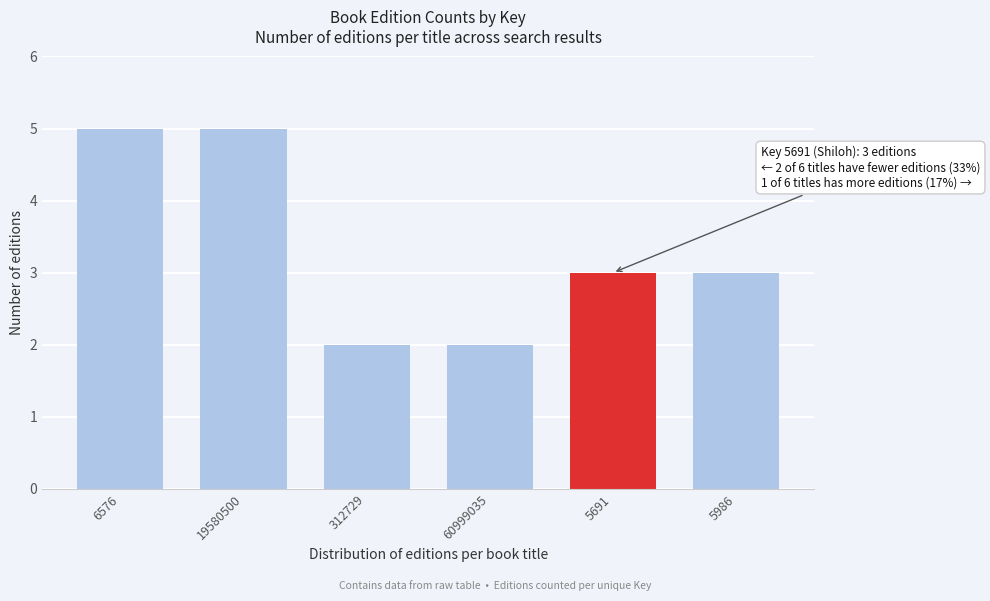

Reading left to right, list all the values displayed in this chart.

5	5	2	2	3	3